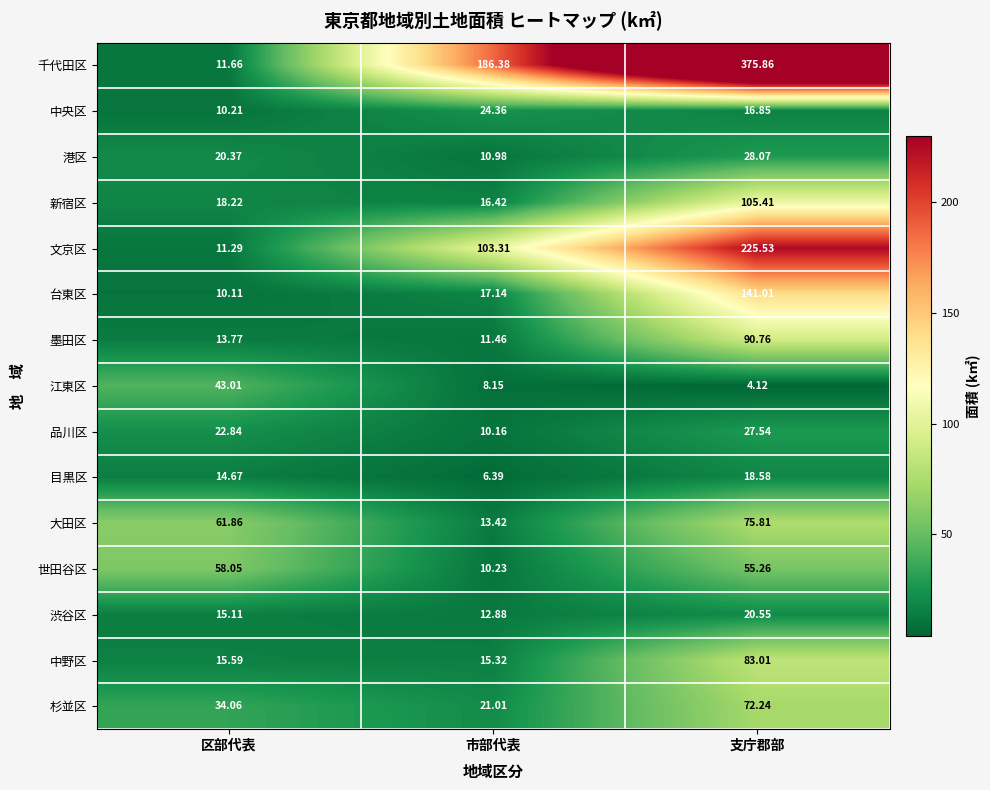

What is the greatest value displayed?

375.9